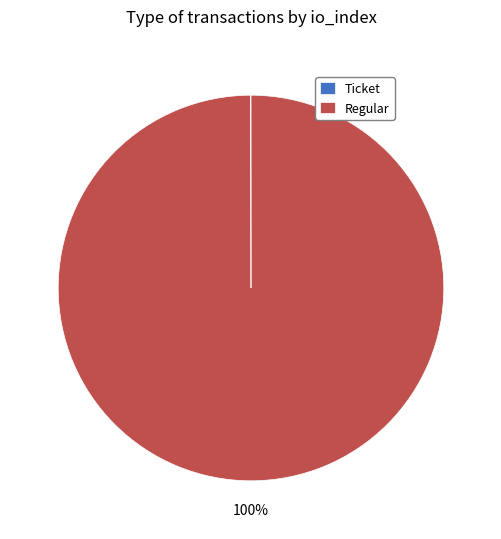

What percentage is the Regular slice, to the nearest percent?

100%